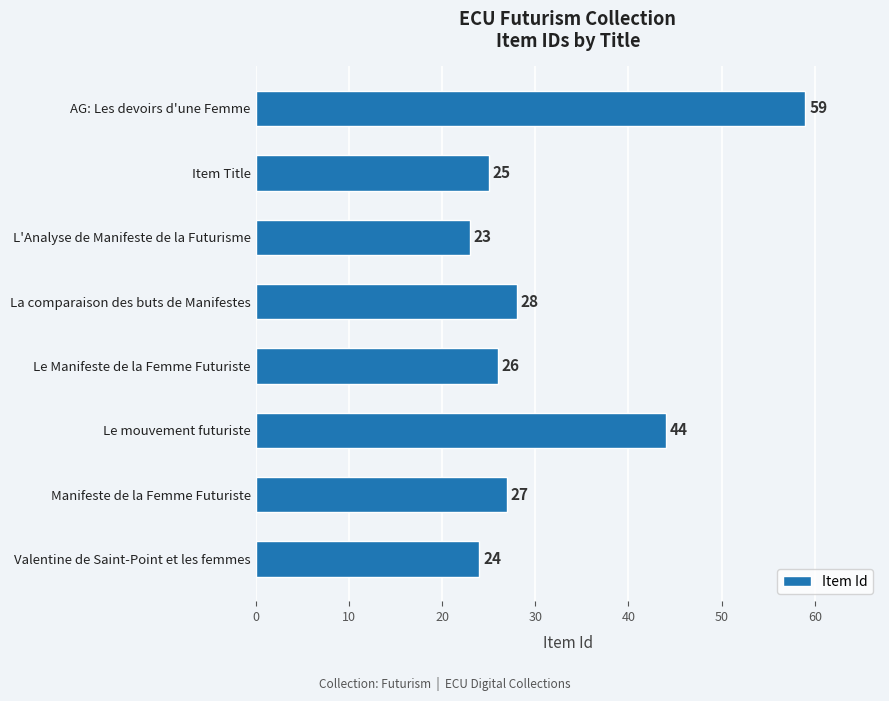

Is it true that the value at Item Title is 41?

False